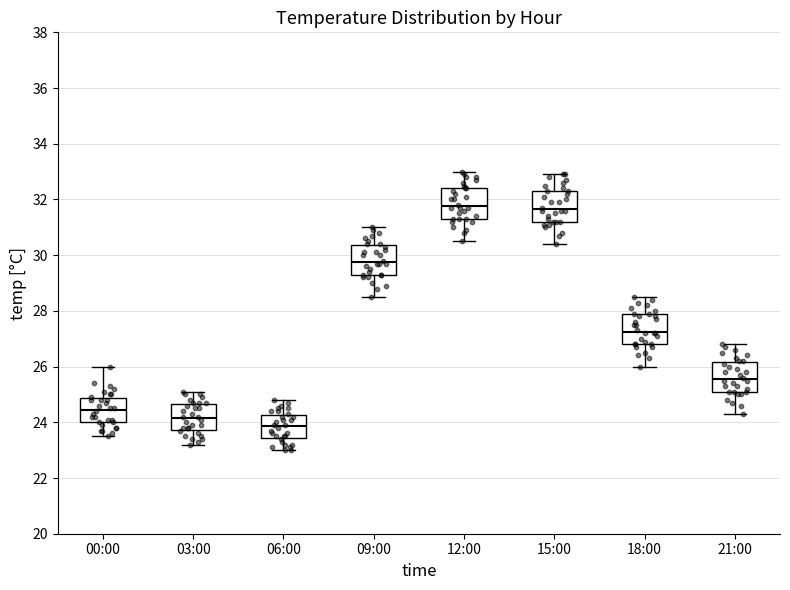

Where is the upper edge of the box for 09:00 on the y-axis? The values are not printed on the chart, so give them approximately, as read against the axis.

30.4